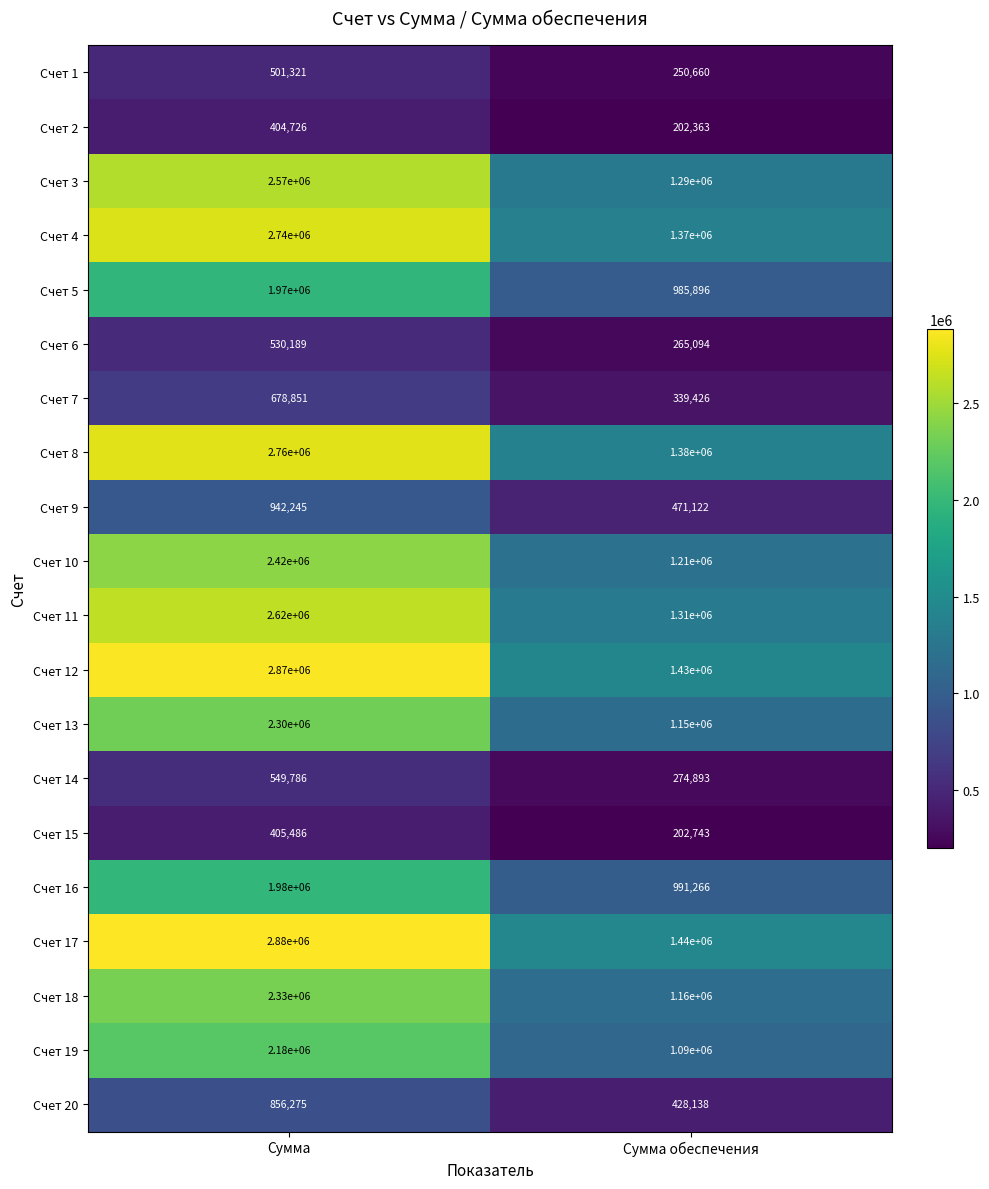

What is the difference between the Счет 13 values at Сумма обеспечения and Сумма?

1150000